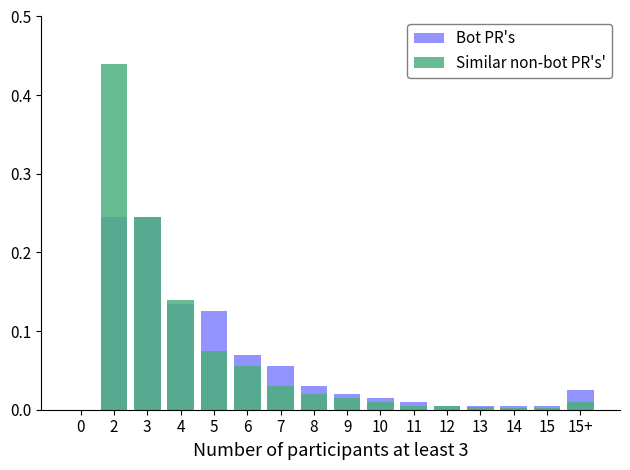

What is the label of the 14th bar from the left?

14